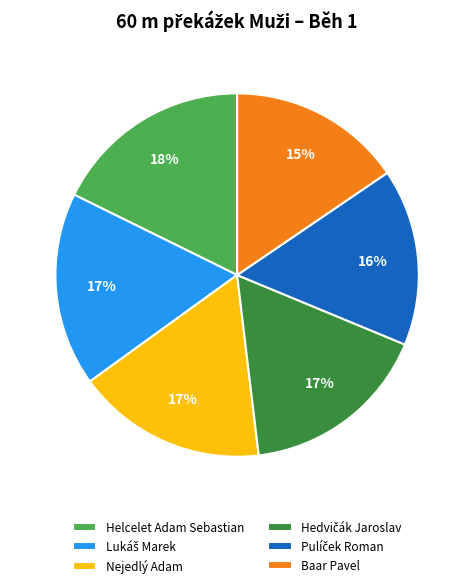

True or false: Helcelet Adam Sebastian accounts for 18% of the total.

True